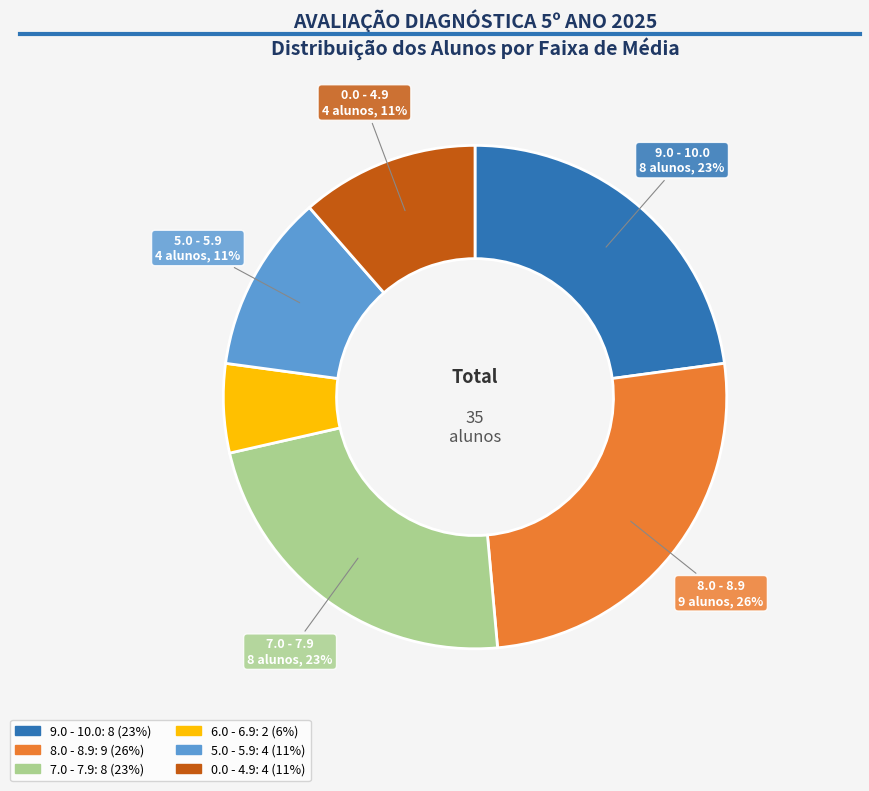

To the nearest percent, what is the difference between the largest and smallest slice percentages?

20%